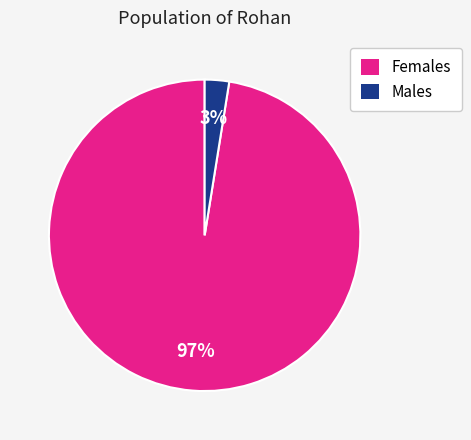

Is there any slice that represents more than half of the pie?

Yes